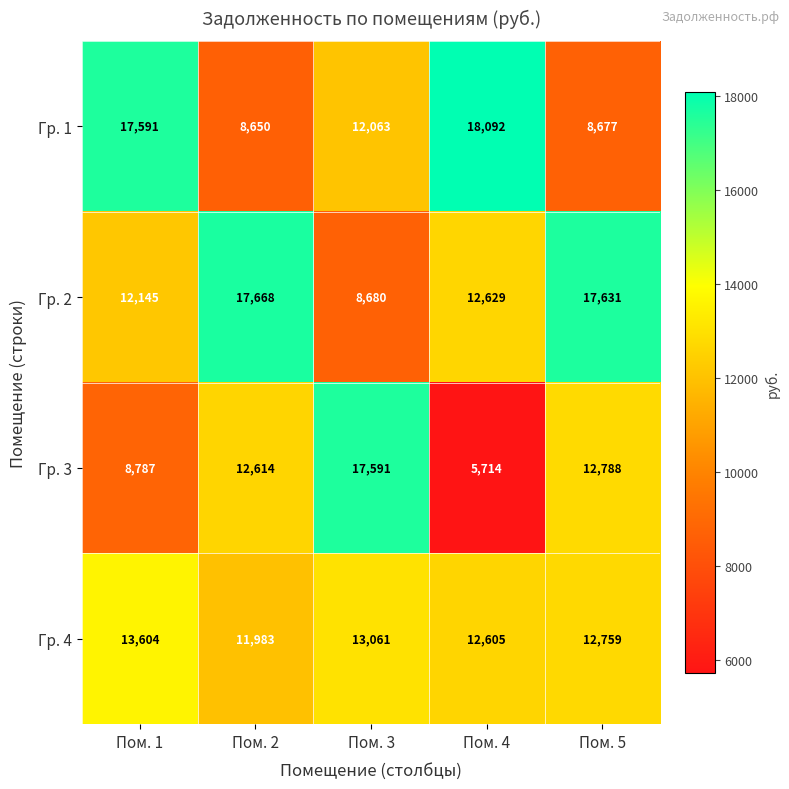

Reading left to right, list all the values displayed in this chart.

Гр. 1: Пом. 1=17591	Пом. 2=8650	Пом. 3=12063	Пом. 4=18092	Пом. 5=8677
Гр. 2: Пом. 1=12145	Пом. 2=17668	Пом. 3=8680	Пом. 4=12629	Пом. 5=17631
Гр. 3: Пом. 1=8787	Пом. 2=12614	Пом. 3=17591	Пом. 4=5714	Пом. 5=12788
Гр. 4: Пом. 1=13604	Пом. 2=11983	Пом. 3=13061	Пом. 4=12605	Пом. 5=12759